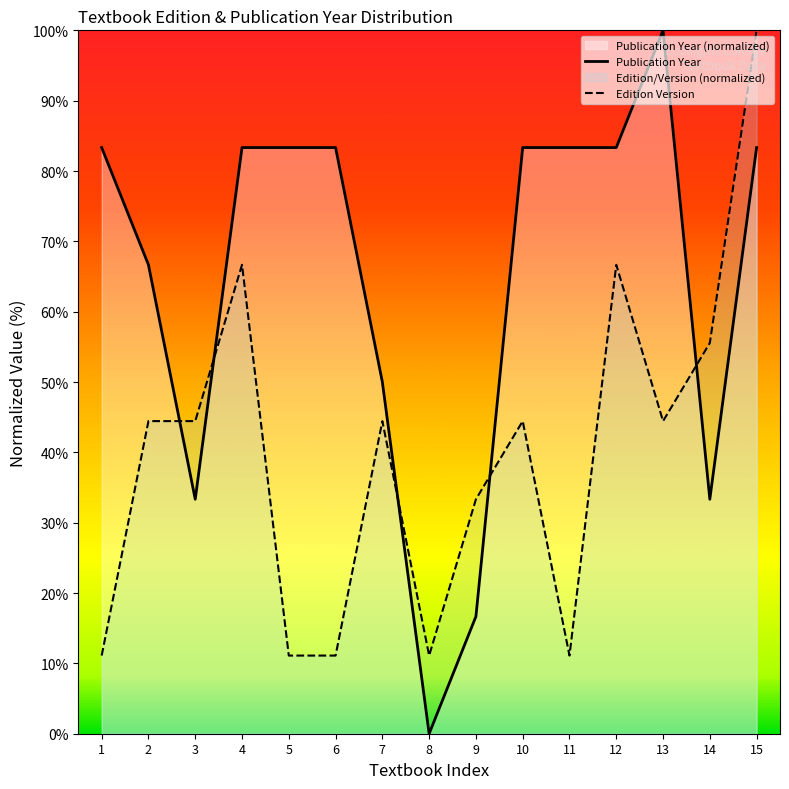

Reading left to right, extract all data points from this chart.

Publication Year: 1=83.3	2=66.7	3=33.3	4=83.3	5=83.3	6=83.3	7=50.0	8=0.0	9=16.7	10=83.3	11=83.3	12=83.3	13=100.0	14=33.3	15=83.3
Edition Version: 1=11.1	2=44.4	3=44.4	4=66.7	5=11.1	6=11.1	7=44.4	8=11.1	9=33.3	10=44.4	11=11.1	12=66.7	13=44.4	14=55.6	15=100.0